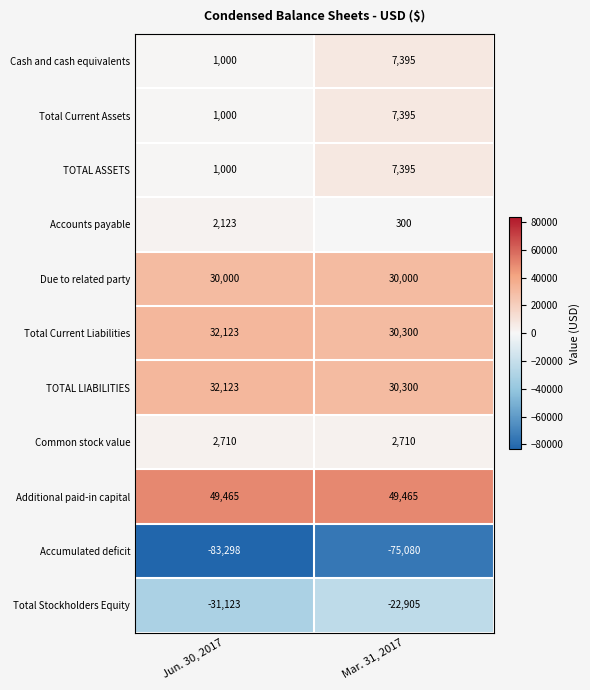

What is the difference between the Total Current Liabilities values at Jun. 30, 2017 and Mar. 31, 2017?

1823